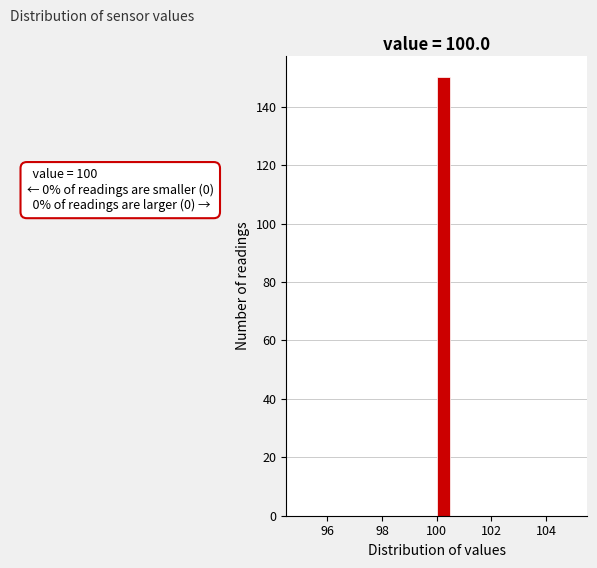

Around what value on the x-axis is the tallest bar? Give the approximate position of its centre, as read against the axis.

100.2